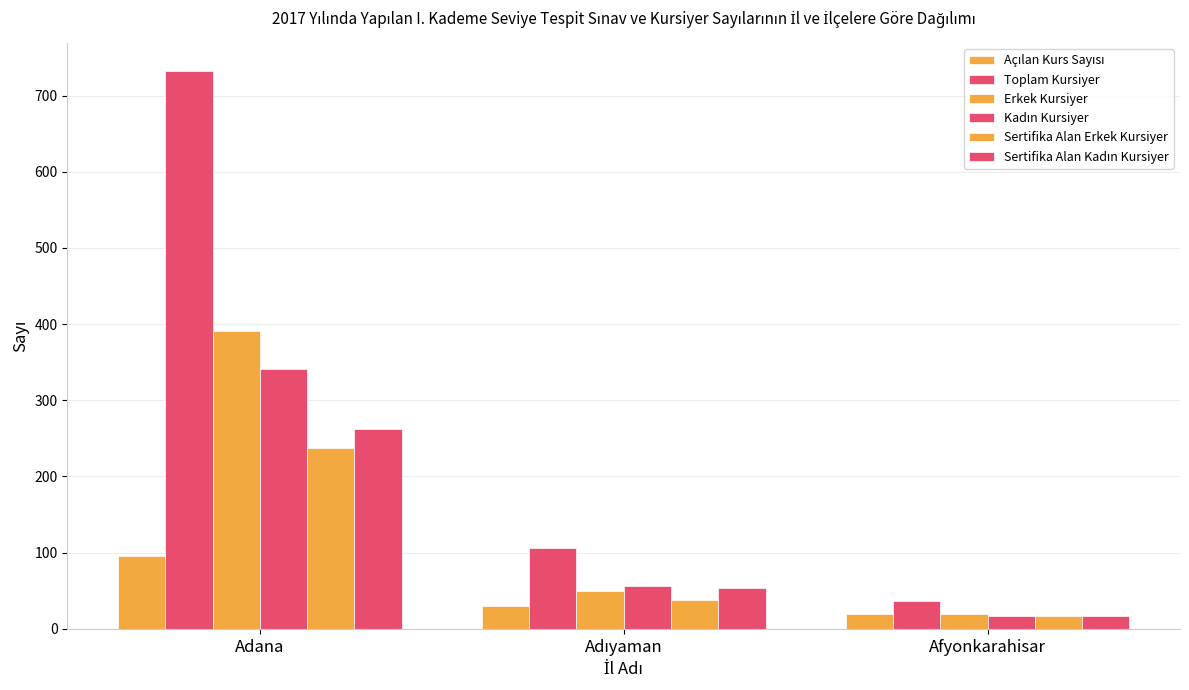

Which series has the largest range (max minus min)?

Toplam Kursiyer